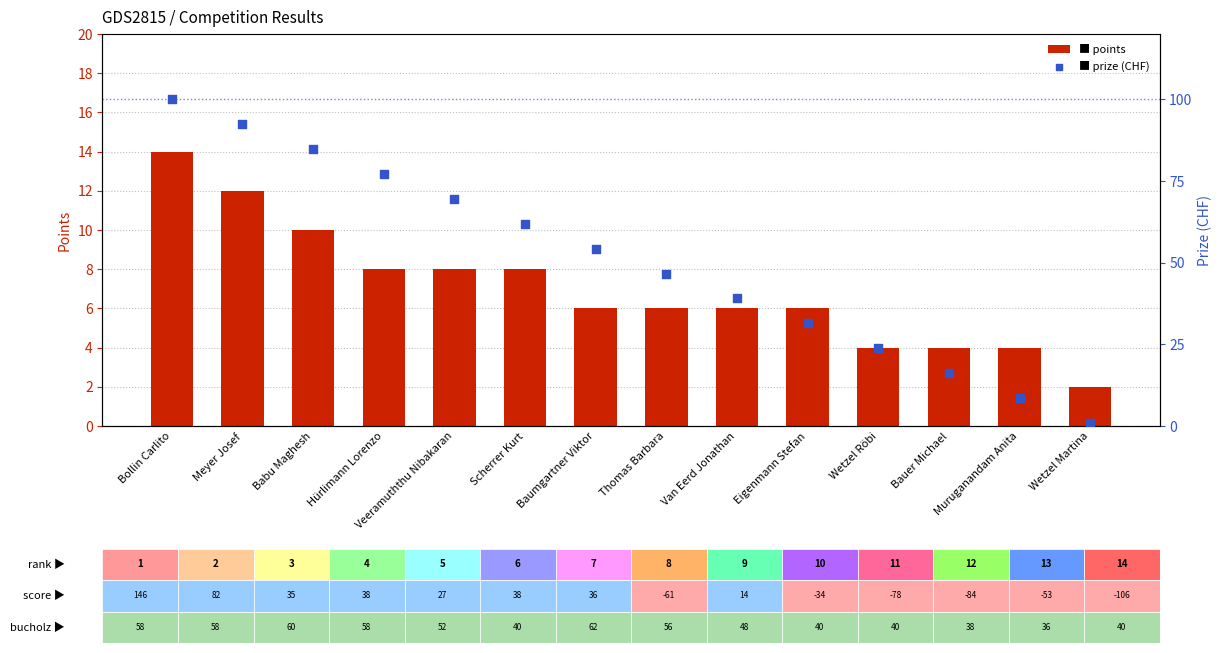

What are all the series names shown in the legend?

Points, Prize